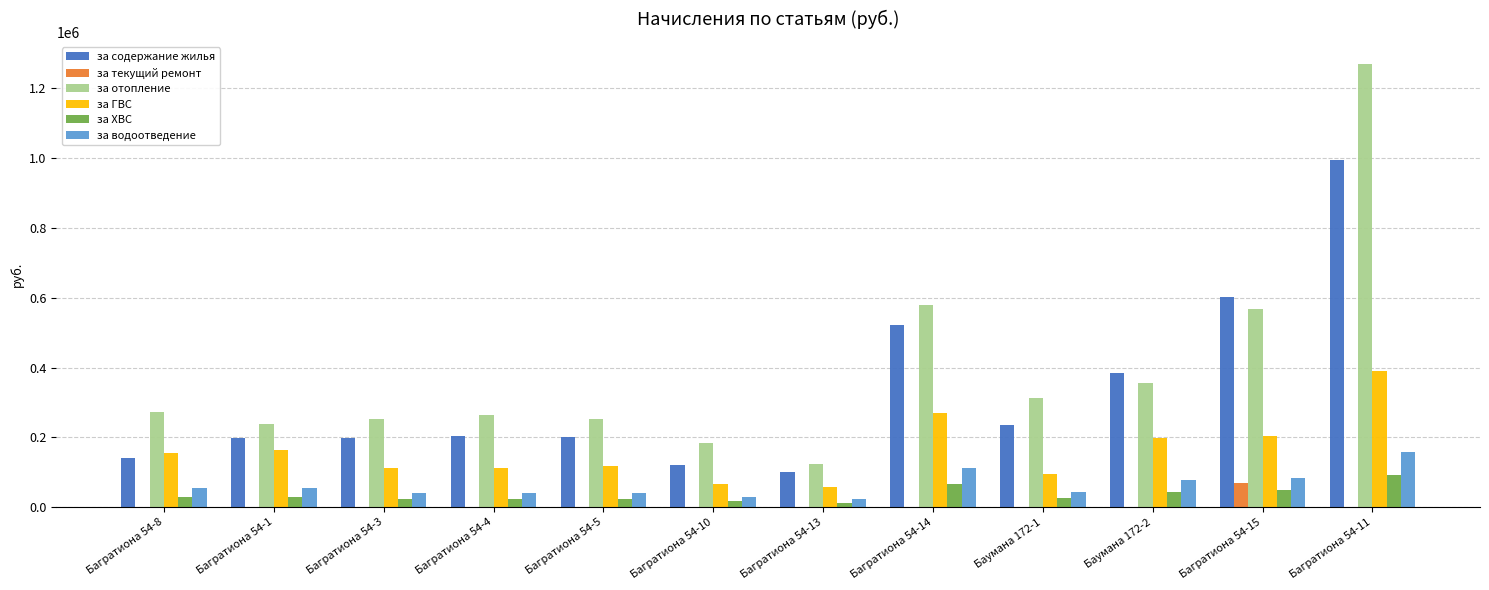

Between Багратиона 54-5 and Багратиона 54-15, which series saw the biggest shift?

за содержание жилья